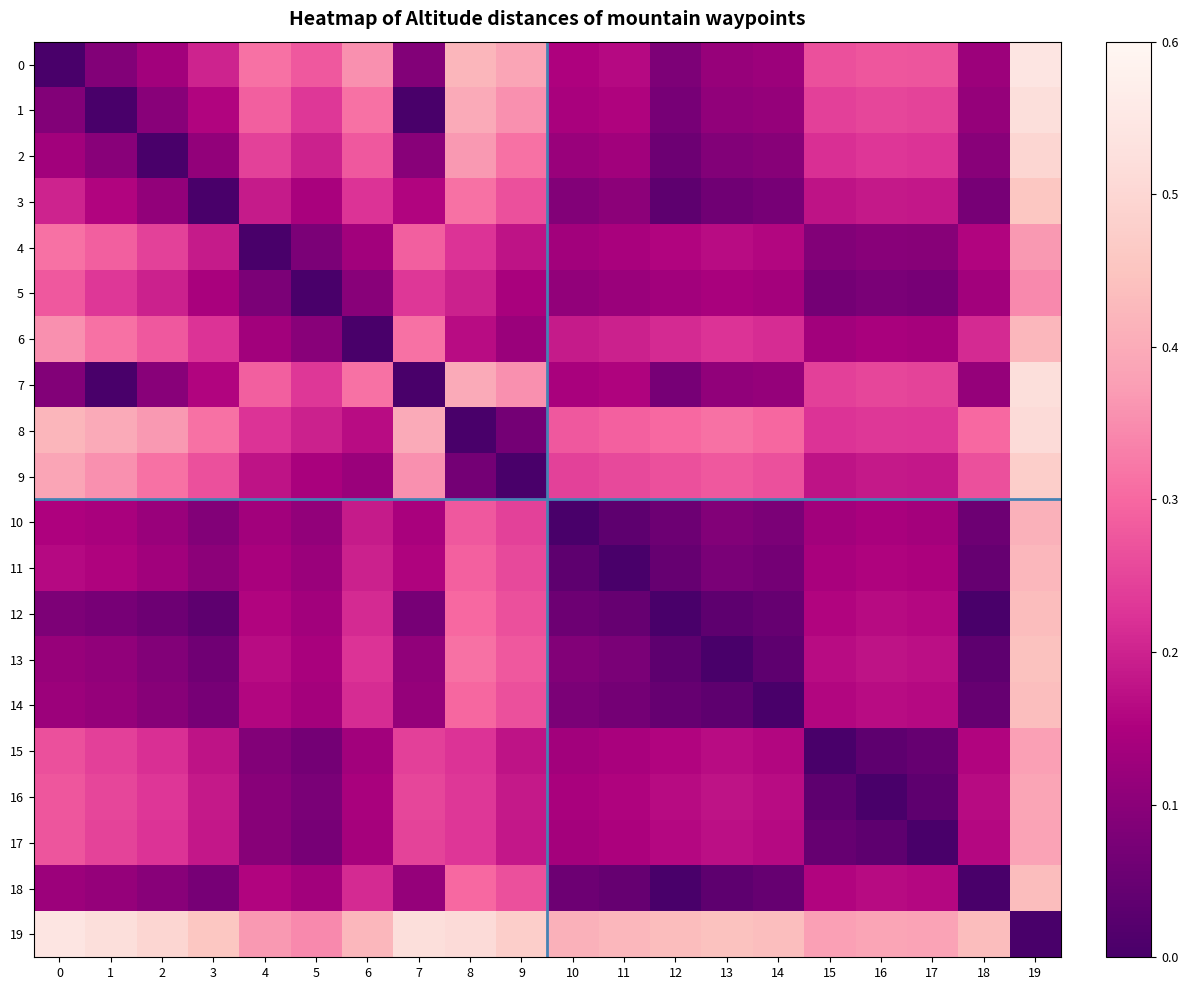

At 17, list the series in order from largest to smallest.

19, 0, 1, 7, 8, 2, 3, 9, 13, 14, 12, 18, 11, 6, 10, 4, 5, 15, 16, 17